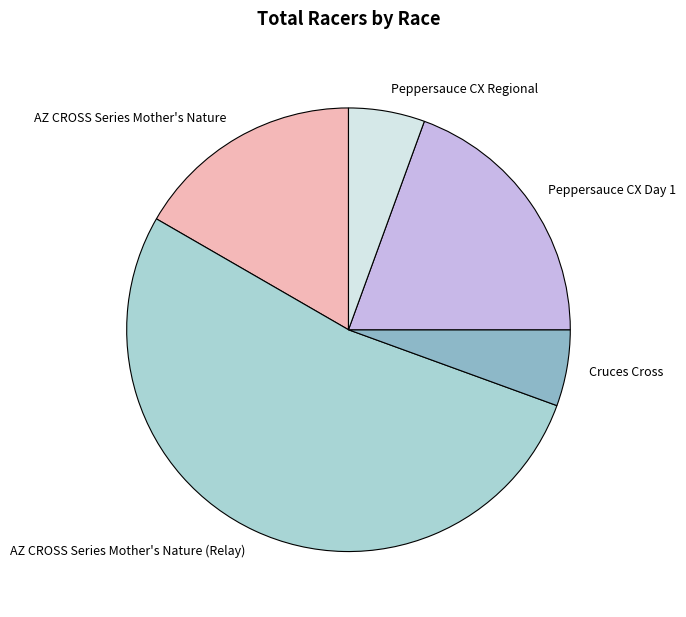

Combined, do Cruces Cross and Peppersauce CX Day 1 account for over 50%?

No